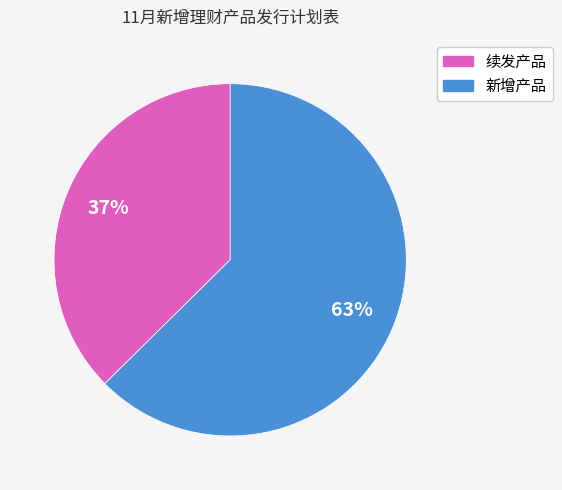

To the nearest percent, what is the average slice percentage?

50%